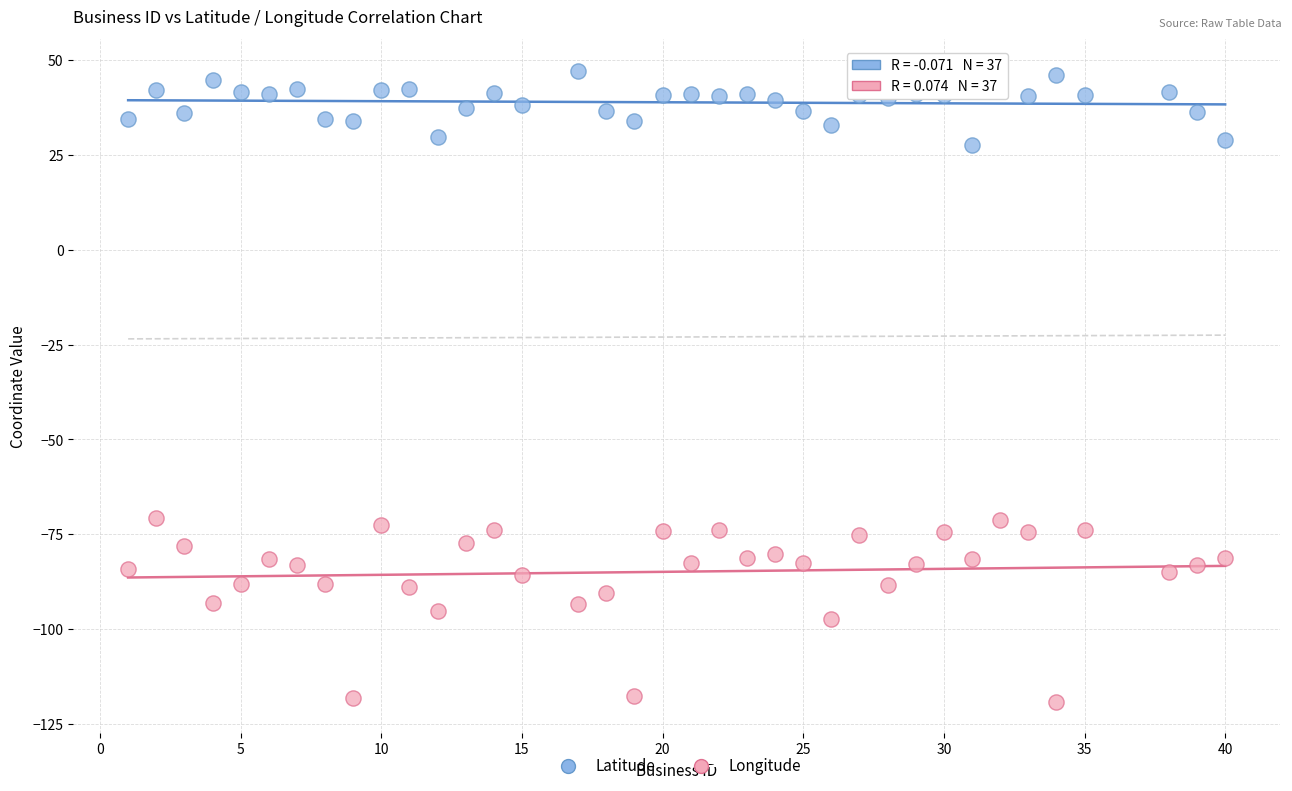

Which series contains the lowest Y value?

Longitude